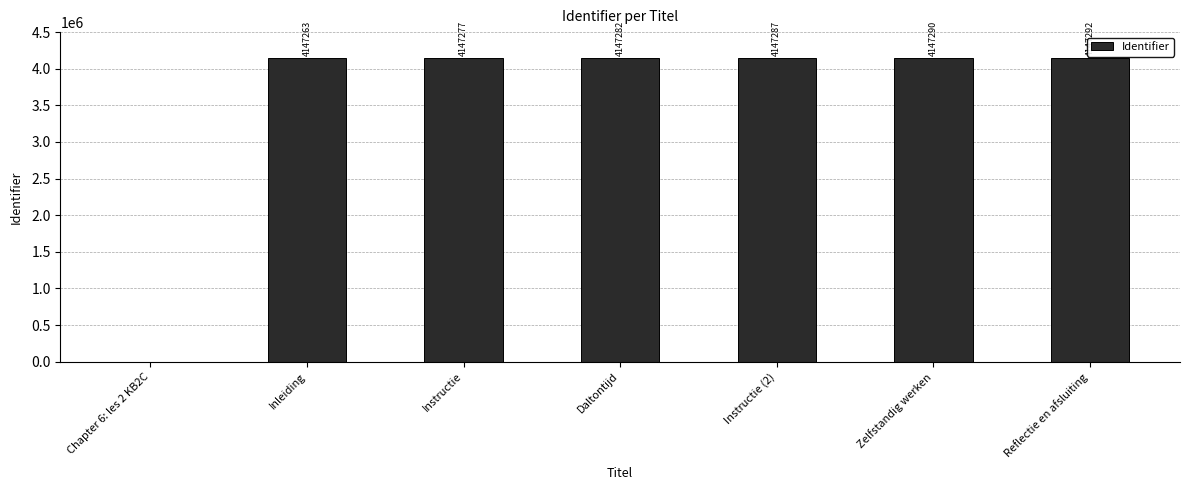

What is the change in value from Daltontijd to Instructie (2)?

+5